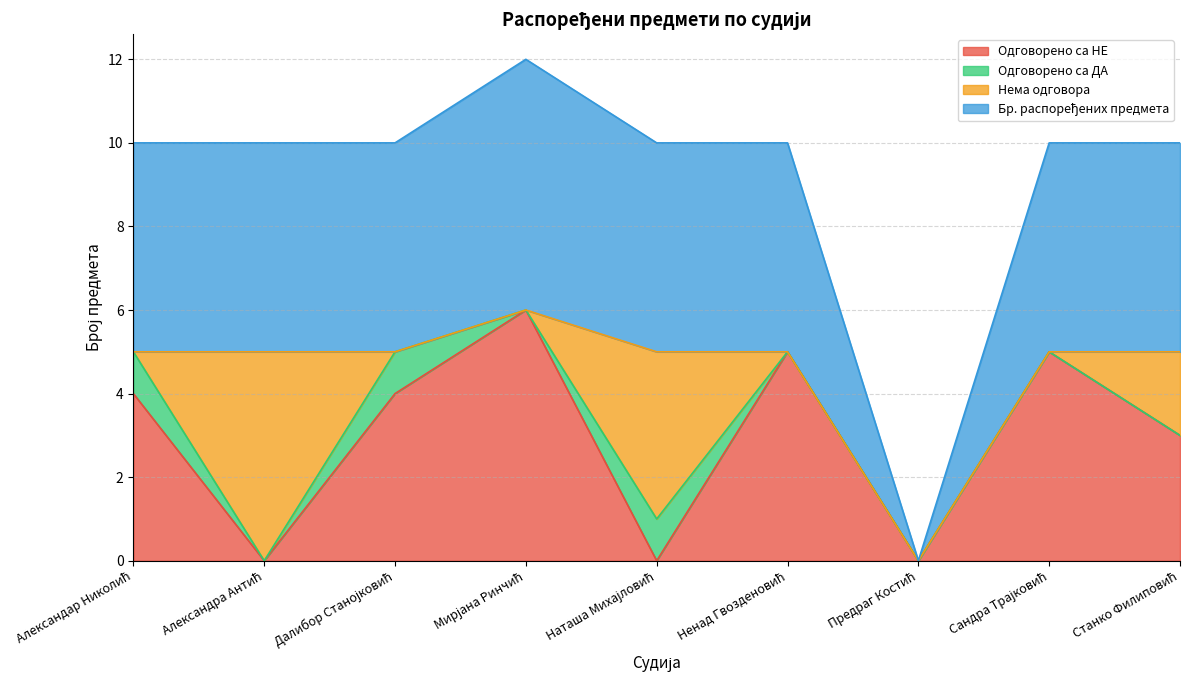

Is the value of Бр. распоређених предмета at Предраг Костић greater than the value of Одговорено са НЕ at Предраг Костић?

No